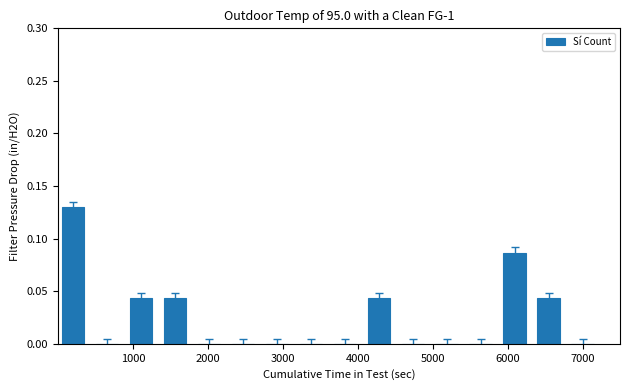

Are the bars horizontal?

No